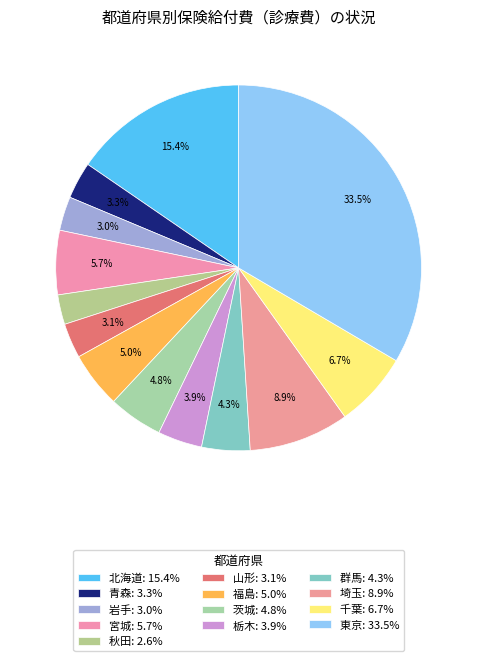

The 茨城 slice represents 5% of the pie. True or false?

True